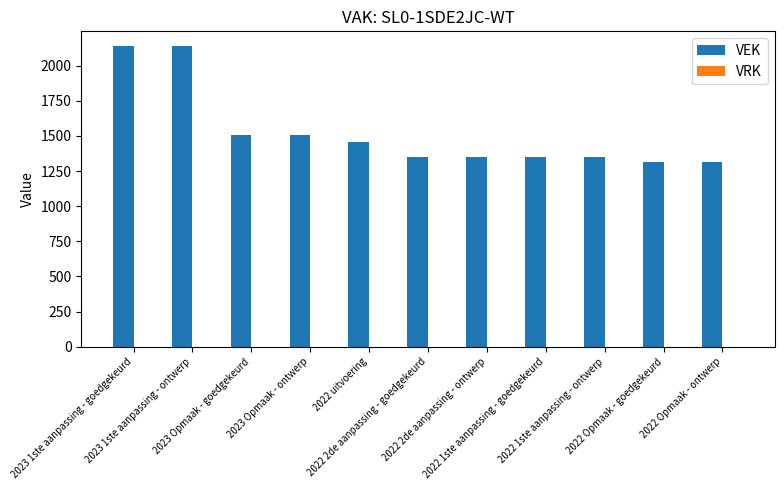

What is the difference between the maximum and minimum values?

823